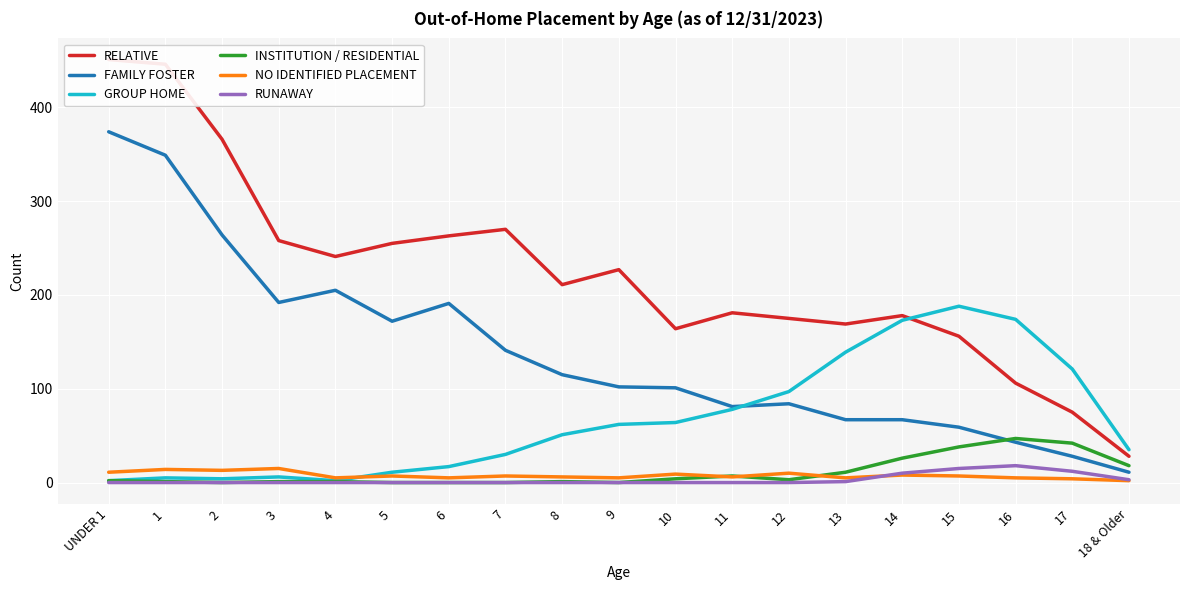

At which label does INSTITUTION / RESIDENTIAL reach its peak?

16